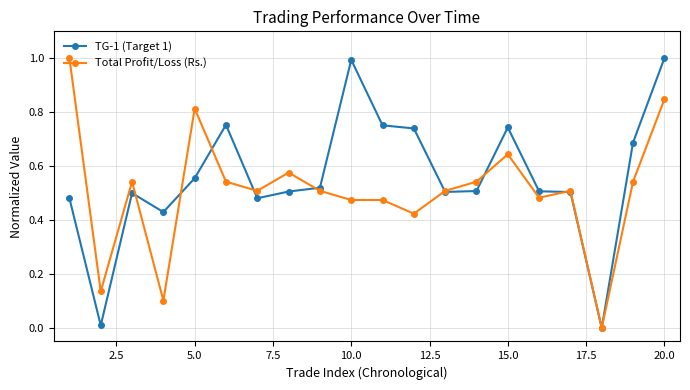

What is the highest value of the Total Profit/Loss (Rs.) series?

1.0